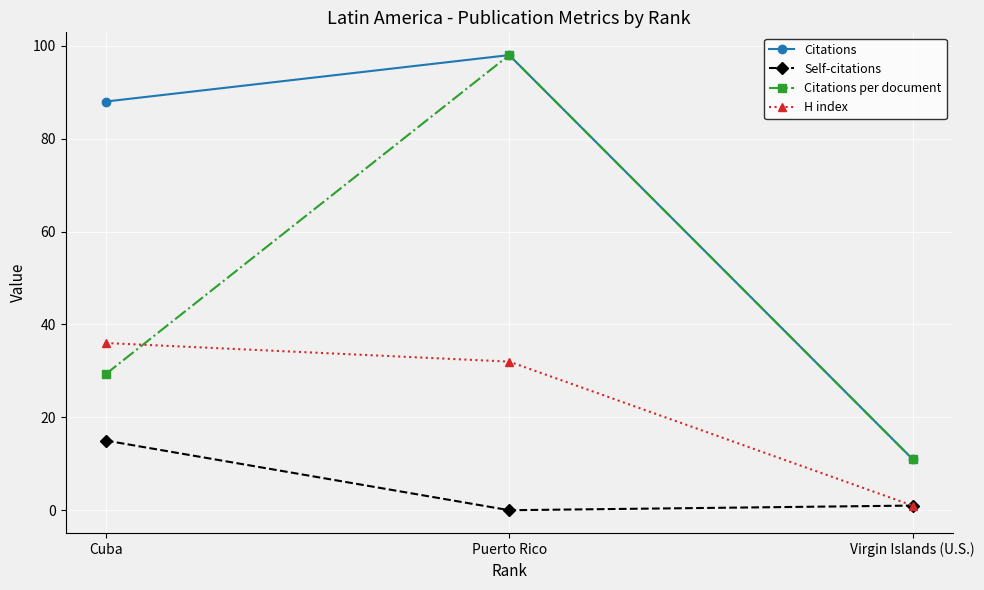

What is the sum of all Citations values?

197.0